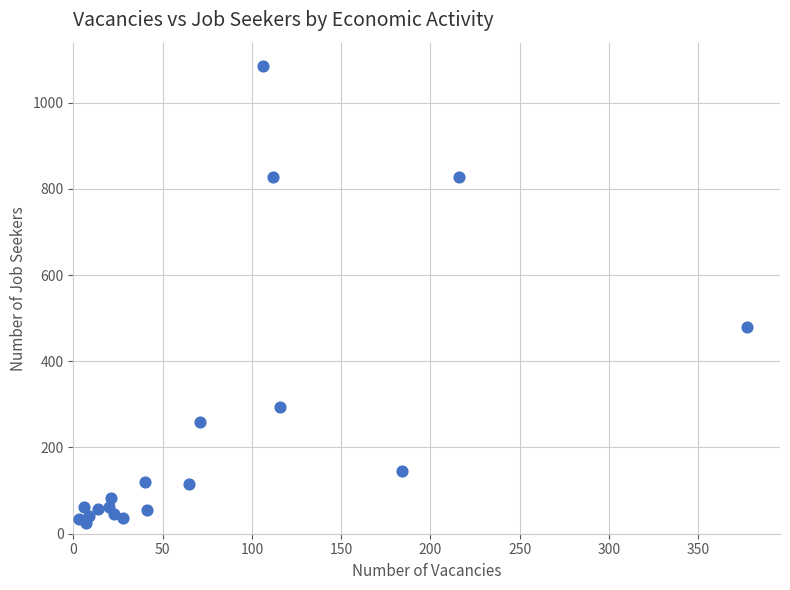

What Y value in the scatter plot is closest to 556?

480